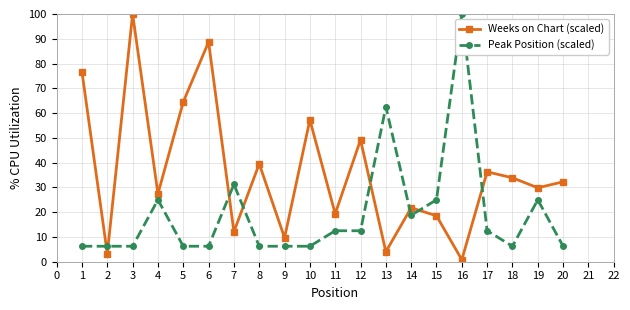

How many times do Peak Position (scaled) and Weeks on Chart (scaled) cross each other?

8